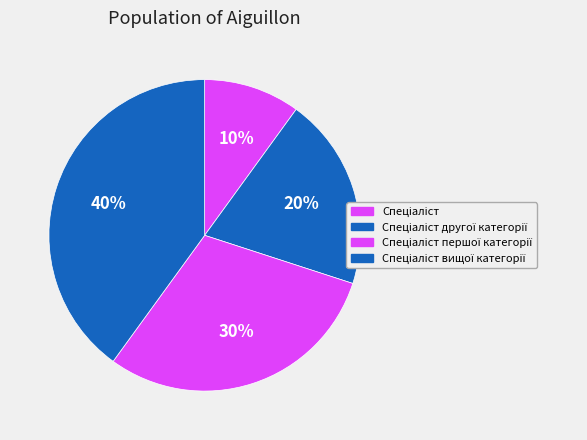

How many segments does this pie chart have?

4